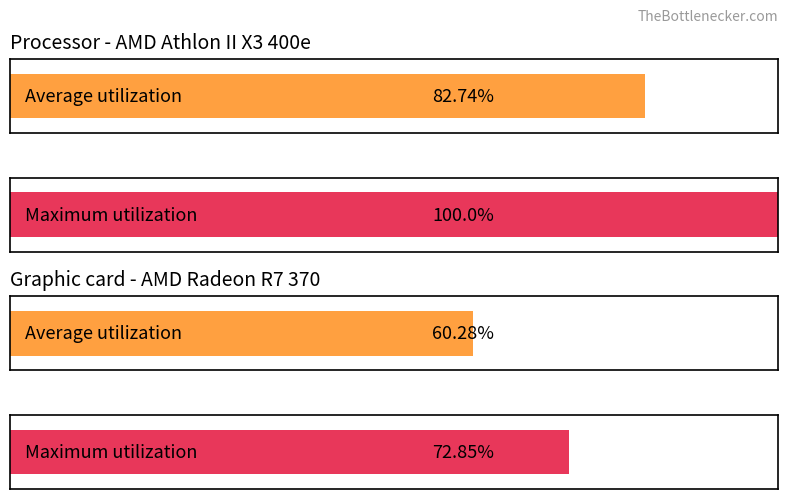

Is it true that Average utilization equals 69 at 02 - 03?

False